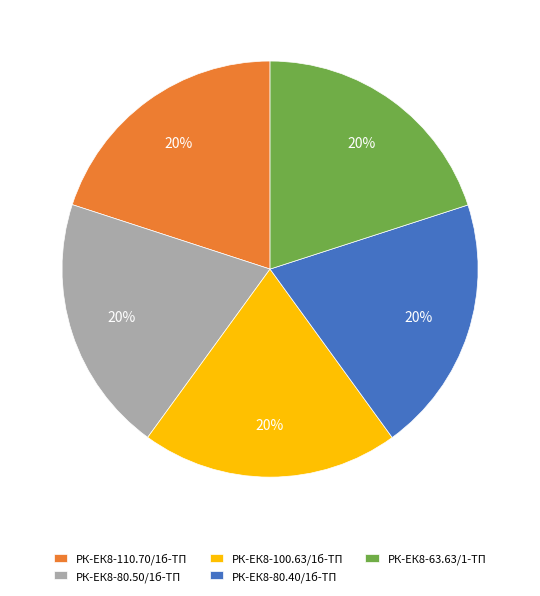

Approximately how many times larger is the value at РК-ЕК8-80.50/1б-ТП compared to РК-ЕК8-110.70/1б-ТП?

1.0